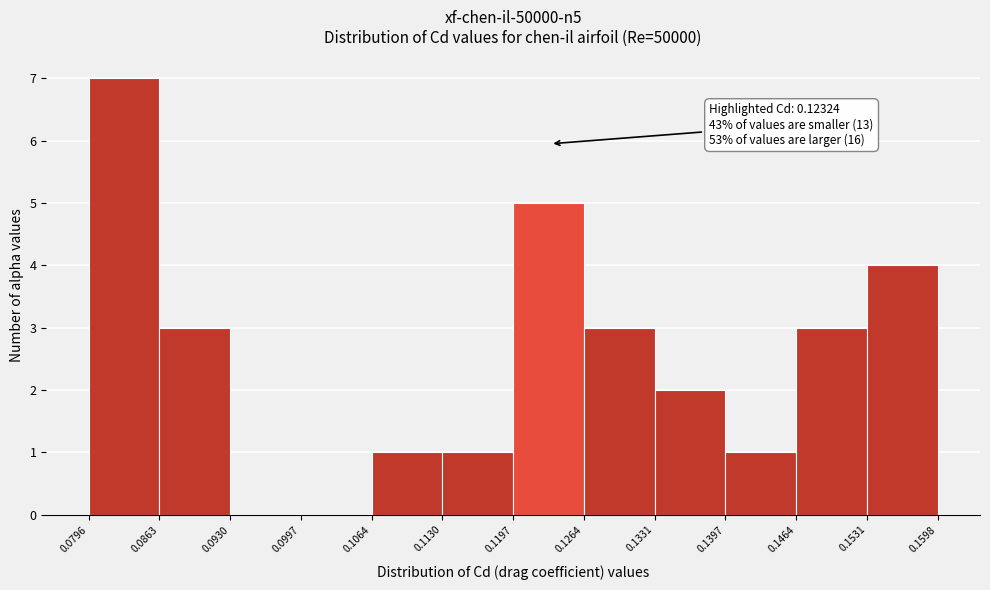

Over which range of the x-axis is the bar tallest?

0.0796 to 0.0863